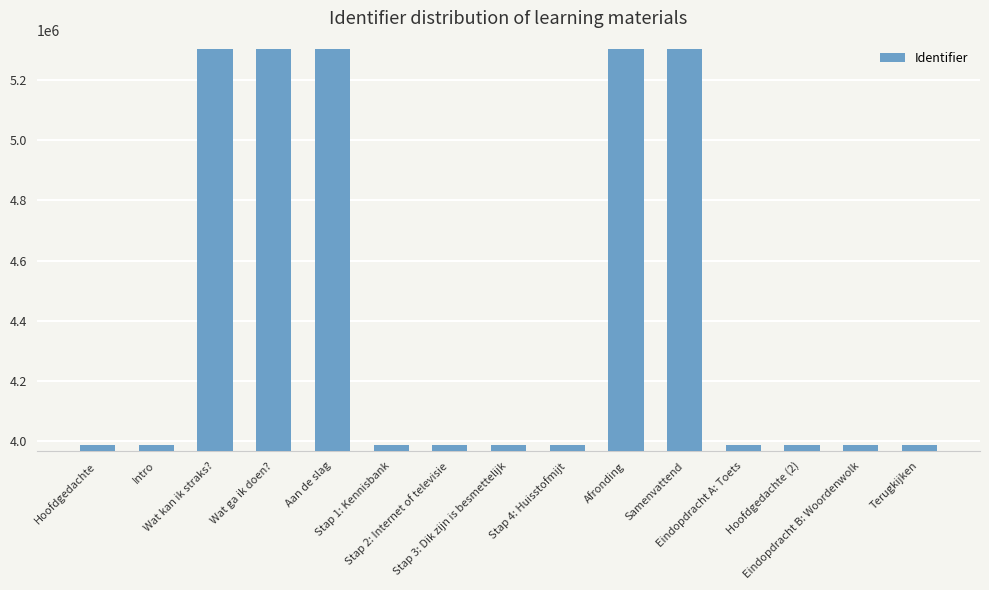

How many values are below 3987039?

7